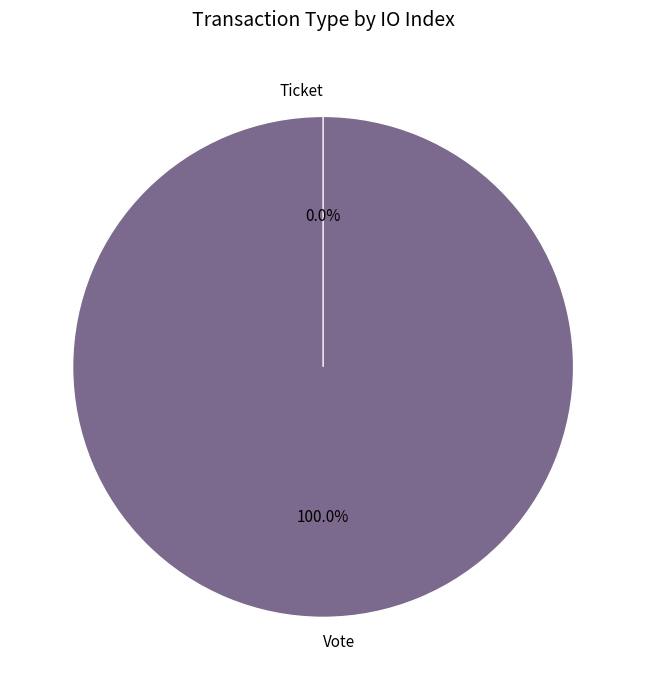

Which slice is the smallest?

Ticket